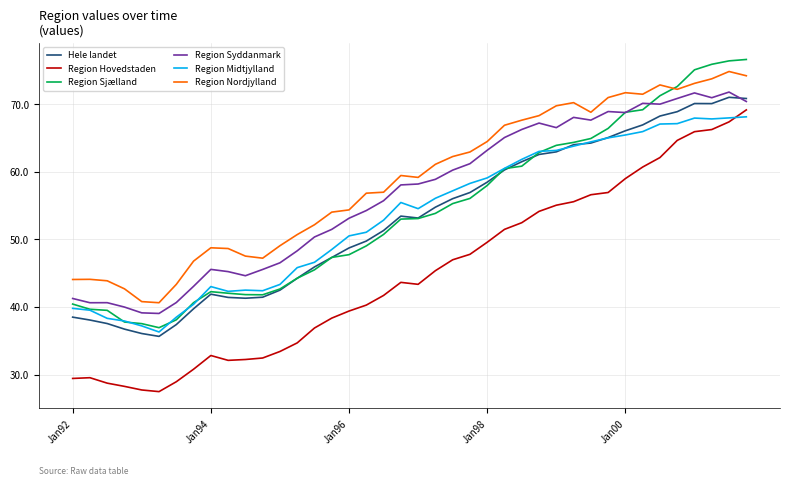

True or false: Region Nordjylland and Region Midtjylland intersect in this chart.

False